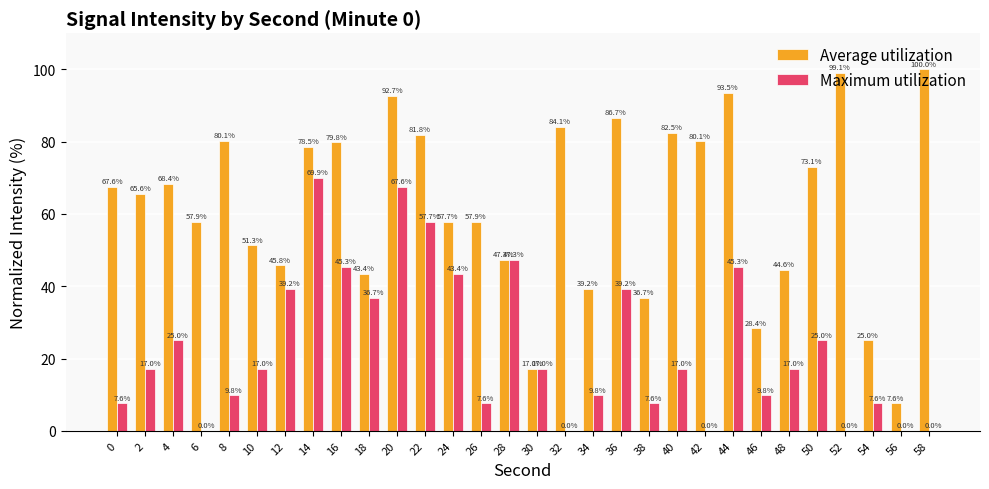

Which category has the highest value across all series?

58